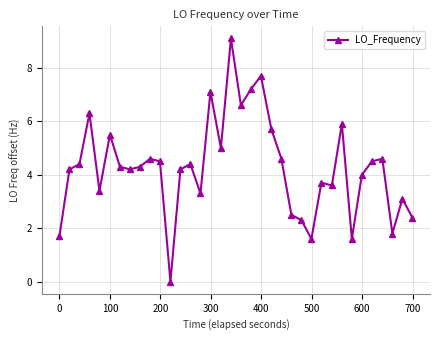

What is the sum of all values?

153.9